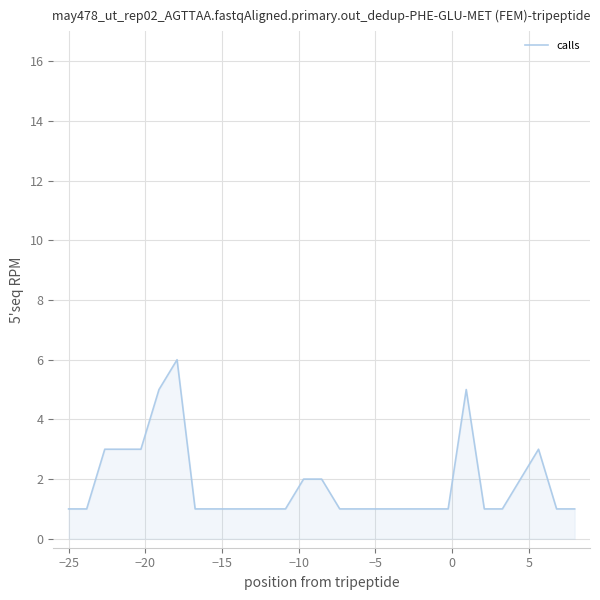

What is the difference between the maximum and minimum values?

5